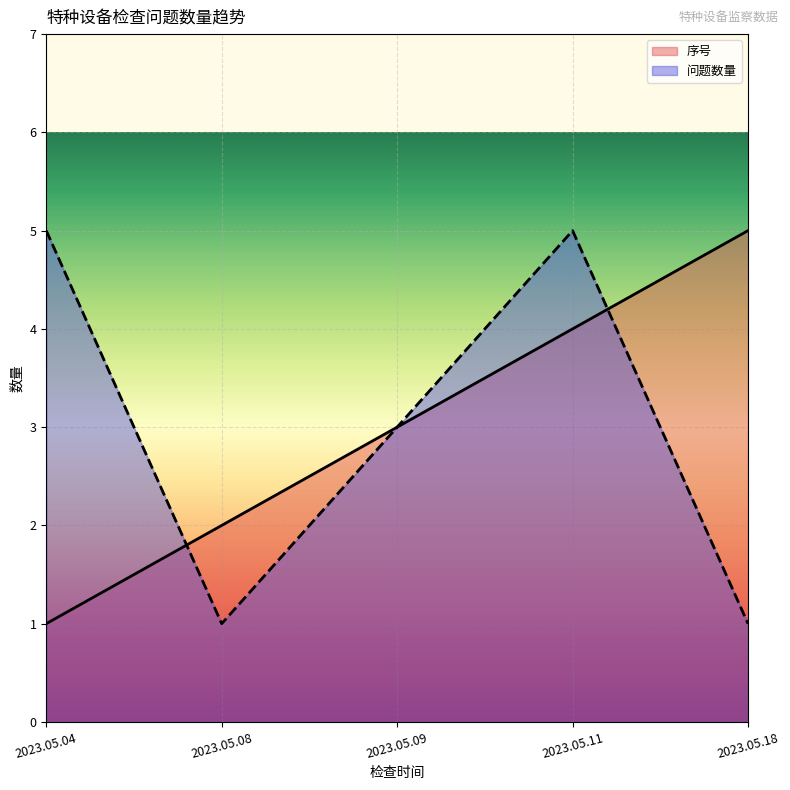

Between which two adjacent categories do 序号 and 问题数量 first intersect?

2023.05.04 and 2023.05.08